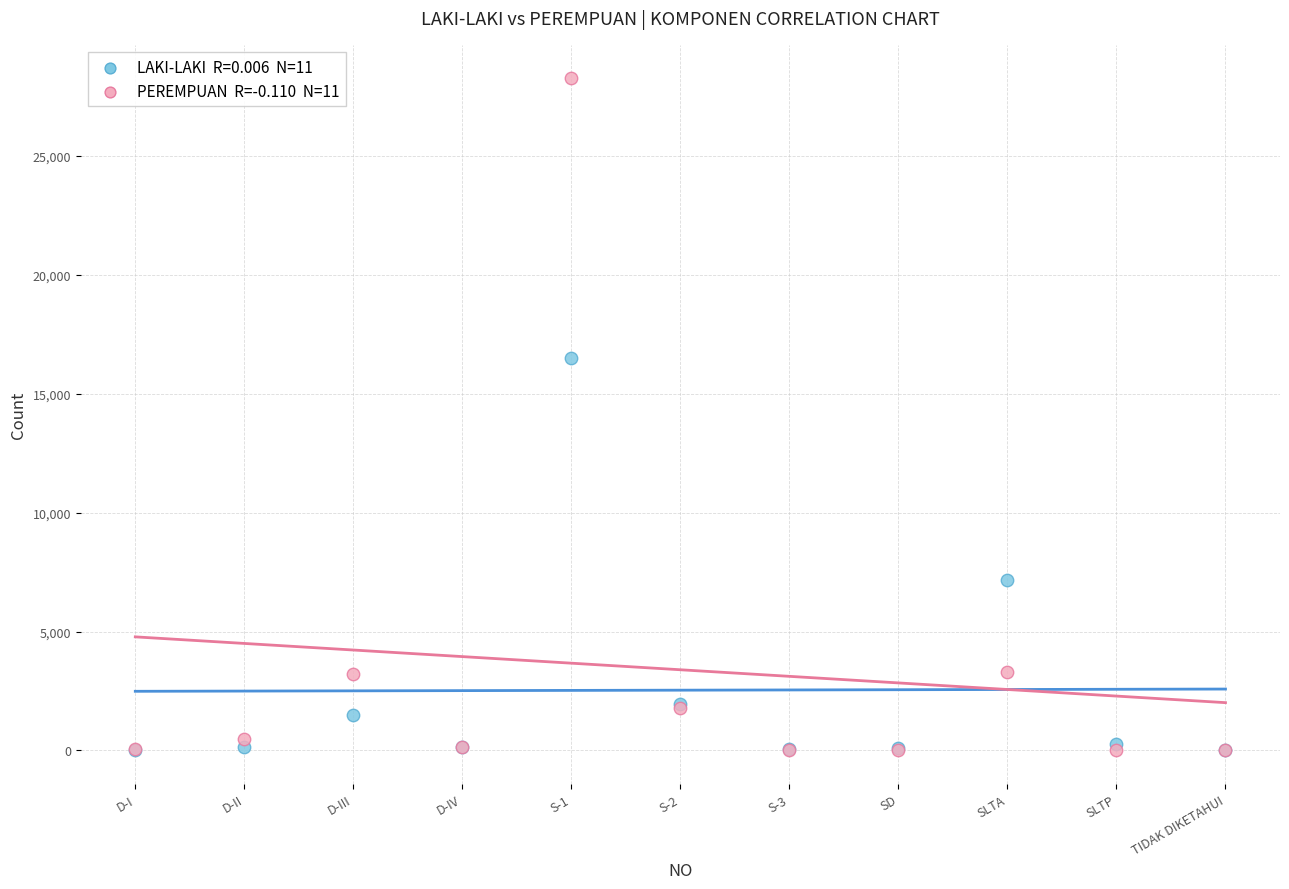

Across all series, what Y value is closest to 14128?

16496